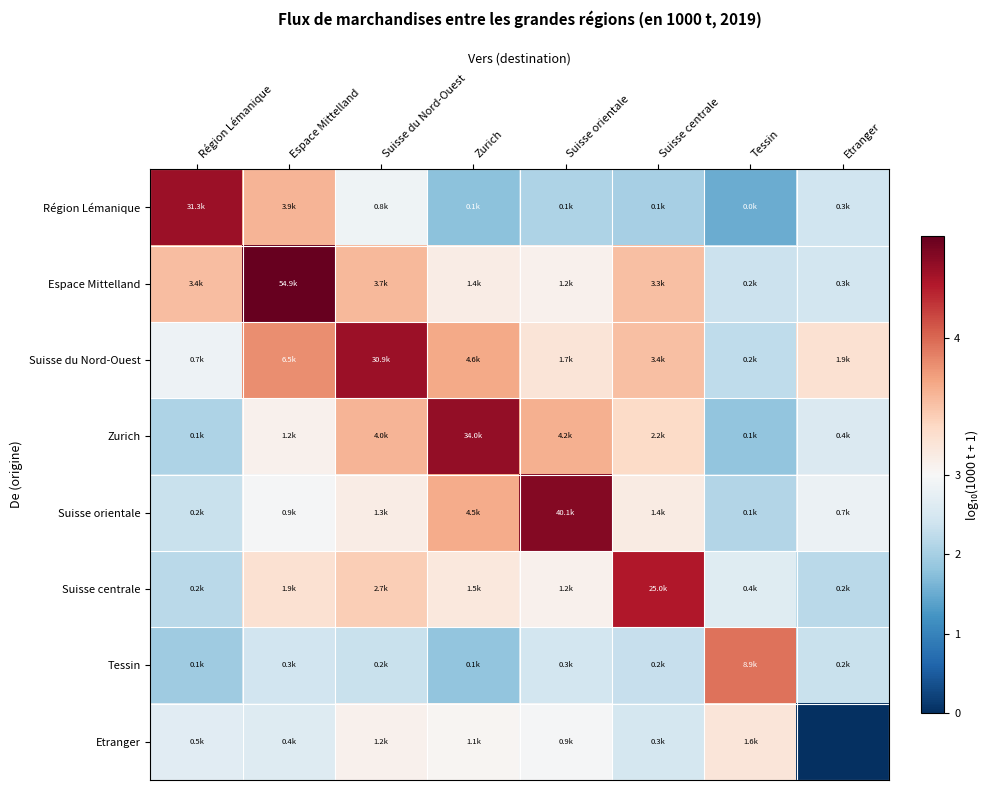

Reading left to right, extract all data points from this chart.

Région Lémanique: Région Lémanique=4.5	Espace Mittelland=3.6	Suisse du Nord-Ouest=2.9	Zurich=1.8	Suisse orientale=2.1	Suisse centrale=2.0	Tessin=1.5	Etranger=2.4
Espace Mittelland: Région Lémanique=3.5	Espace Mittelland=4.7	Suisse du Nord-Ouest=3.6	Zurich=3.1	Suisse orientale=3.1	Suisse centrale=3.5	Tessin=2.4	Etranger=2.5
Suisse du Nord-Ouest: Région Lémanique=2.8	Espace Mittelland=3.8	Suisse du Nord-Ouest=4.5	Zurich=3.7	Suisse orientale=3.2	Suisse centrale=3.5	Tessin=2.2	Etranger=3.3
Zurich: Région Lémanique=2.1	Espace Mittelland=3.1	Suisse du Nord-Ouest=3.6	Zurich=4.5	Suisse orientale=3.6	Suisse centrale=3.3	Tessin=1.8	Etranger=2.6
Suisse orientale: Région Lémanique=2.3	Espace Mittelland=3.0	Suisse du Nord-Ouest=3.1	Zurich=3.6	Suisse orientale=4.6	Suisse centrale=3.1	Tessin=2.1	Etranger=2.8
Suisse centrale: Région Lémanique=2.2	Espace Mittelland=3.3	Suisse du Nord-Ouest=3.4	Zurich=3.2	Suisse orientale=3.1	Suisse centrale=4.4	Tessin=2.6	Etranger=2.2
Tessin: Région Lémanique=1.9	Espace Mittelland=2.4	Suisse du Nord-Ouest=2.3	Zurich=1.8	Suisse orientale=2.5	Suisse centrale=2.3	Tessin=4.0	Etranger=2.3
Etranger: Région Lémanique=2.7	Espace Mittelland=2.6	Suisse du Nord-Ouest=3.1	Zurich=3.0	Suisse orientale=3.0	Suisse centrale=2.5	Tessin=3.2	Etranger=0.0